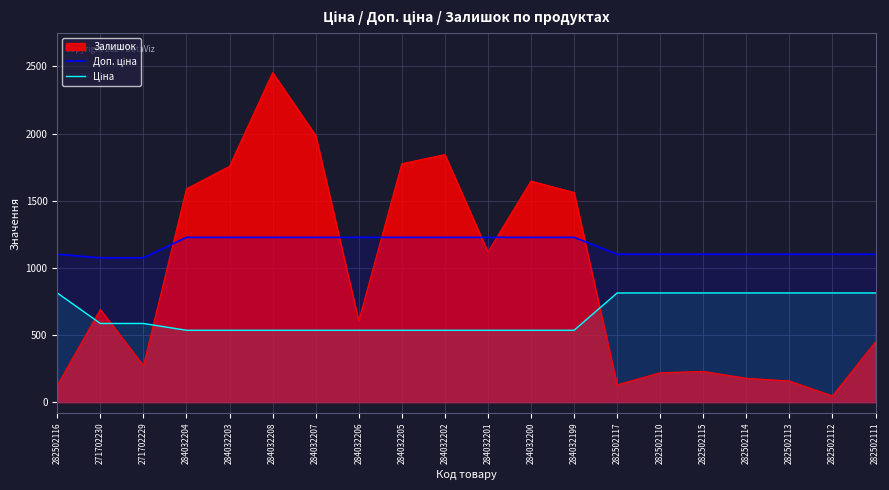

What is the spread (max minus min) of values at 282502117?

972.8